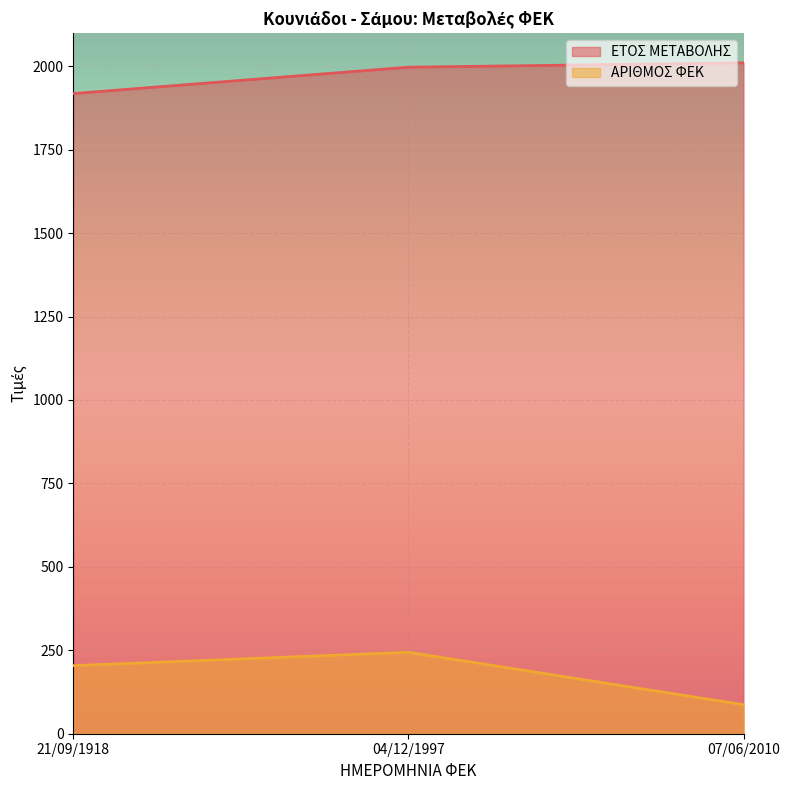

How many data points does each series have?

3